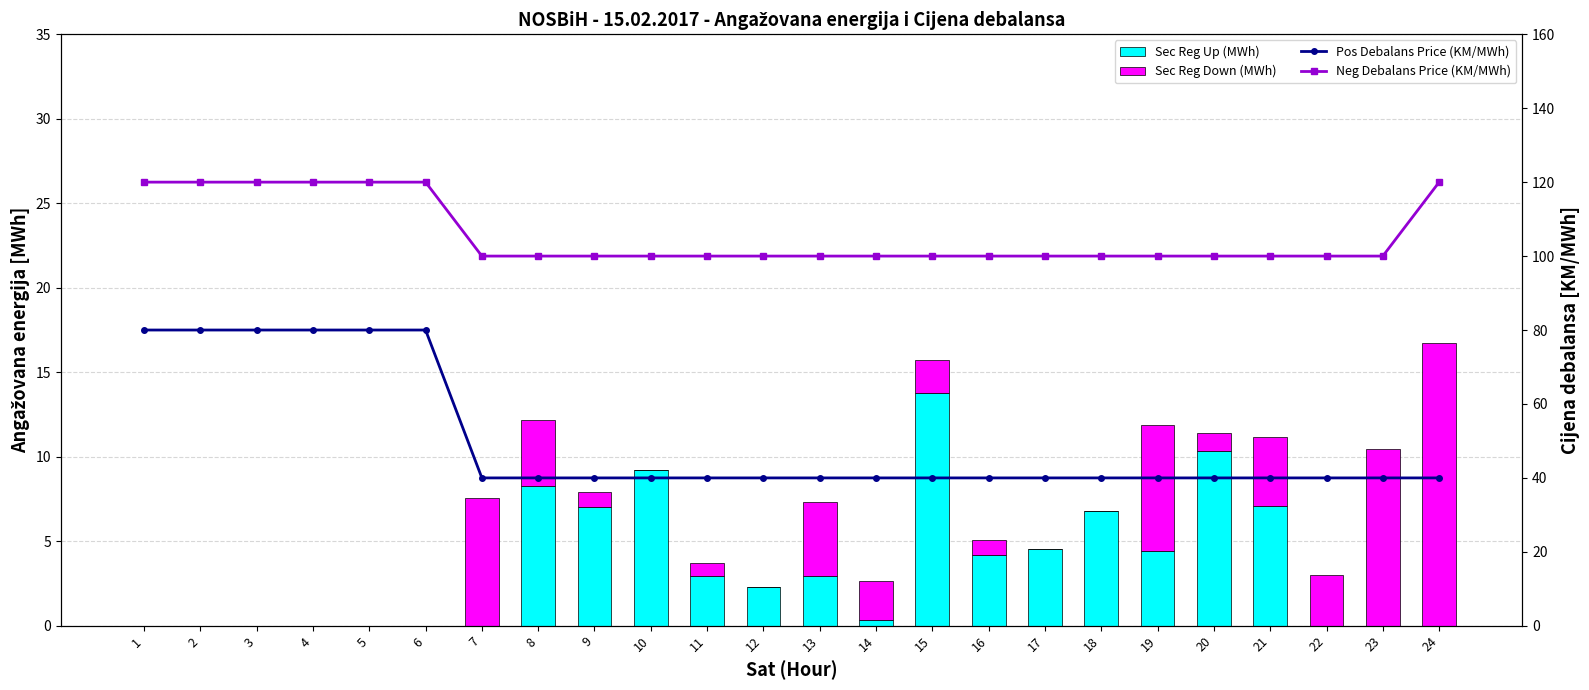

Count the number of categories in the chart.

24